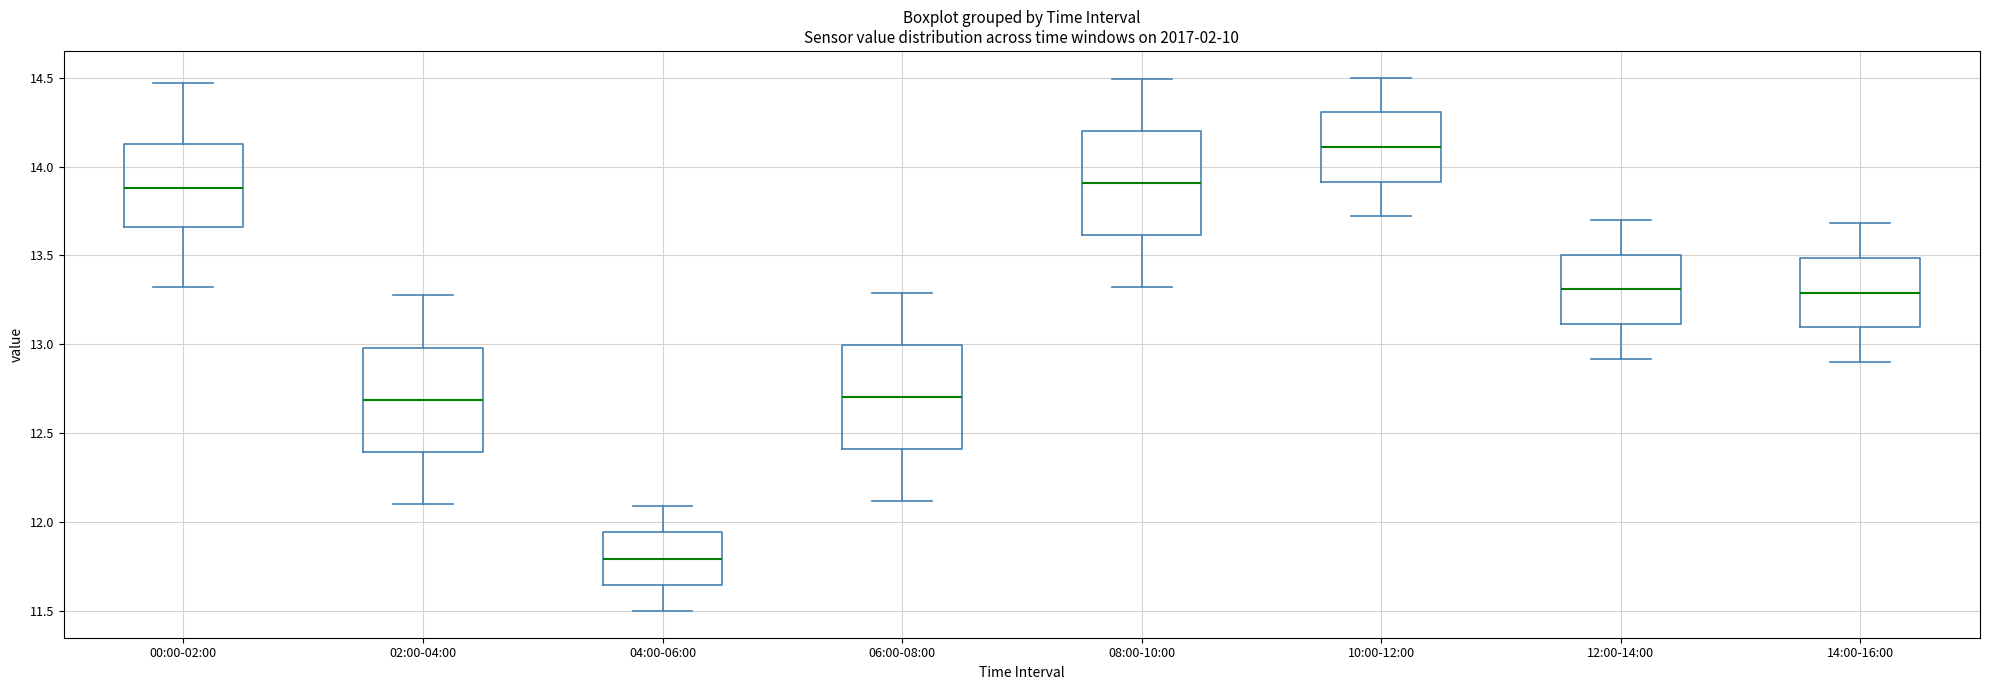

Reading left to right, transcribe this box plot: for each box, give where its median line is, the range the box spans, and where its two whiskers end, as read against the y-axis. The values are not printed on the chart, so give them approximately, as read against the axis.

00:00-02:00: median 13.90, box 13.65 to 14.15, whiskers 13.30 to 14.45
02:00-04:00: median 12.70, box 12.40 to 13.00, whiskers 12.10 to 13.30
04:00-06:00: median 11.80, box 11.65 to 11.95, whiskers 11.50 to 12.10
06:00-08:00: median 12.70, box 12.40 to 13.00, whiskers 12.10 to 13.30
08:00-10:00: median 13.90, box 13.60 to 14.20, whiskers 13.30 to 14.50
10:00-12:00: median 14.10, box 13.90 to 14.30, whiskers 13.70 to 14.50
12:00-14:00: median 13.30, box 13.10 to 13.50, whiskers 12.90 to 13.70
14:00-16:00: median 13.30, box 13.10 to 13.50, whiskers 12.90 to 13.70